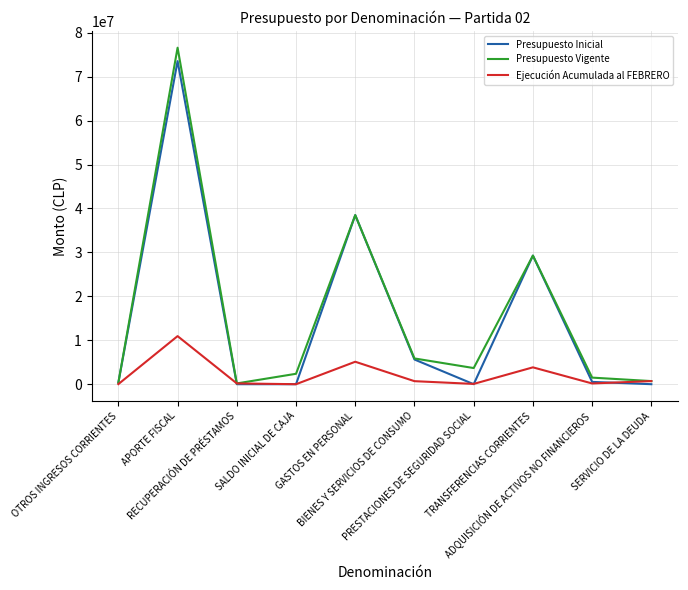

After their last crossing, which series has the higher values: Ejecución Acumulada al FEBRERO or Presupuesto Inicial?

Ejecución Acumulada al FEBRERO